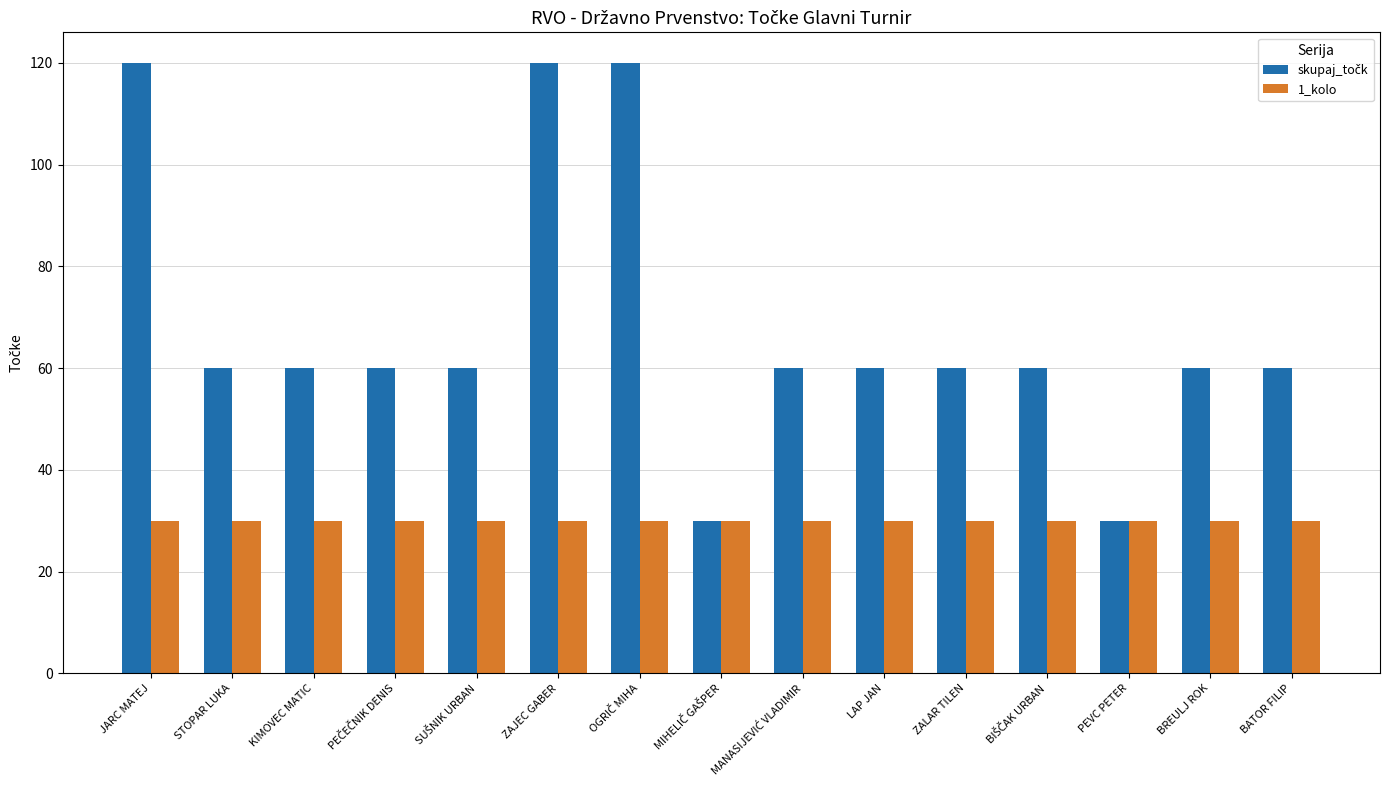

What is the average value of the 1_kolo series?

30